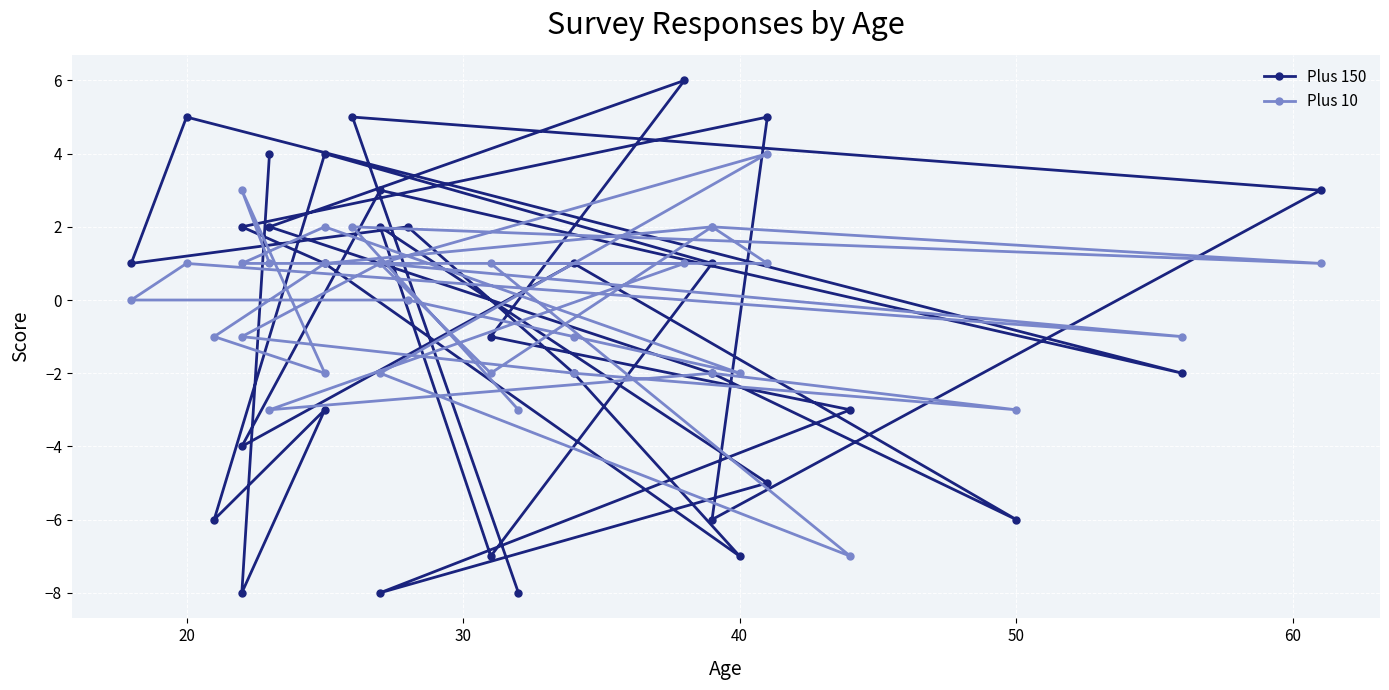

Reading right to left, extract all data points from this chart.

Plus 150: -8	5	3	-6	5	2	1	-7	-2	2	1	5	-2	3	-4	1	-6	-2	2	6	-1	-3	-8	-5	2	-7	1	4	-6	-3	-8	4
Plus 10: -3	2	1	2	1	1	2	-2	-1	0	0	1	-1	1	-1	-2	-3	-2	-3	1	1	-7	-2	4	1	-2	2	1	-1	-2	3	1